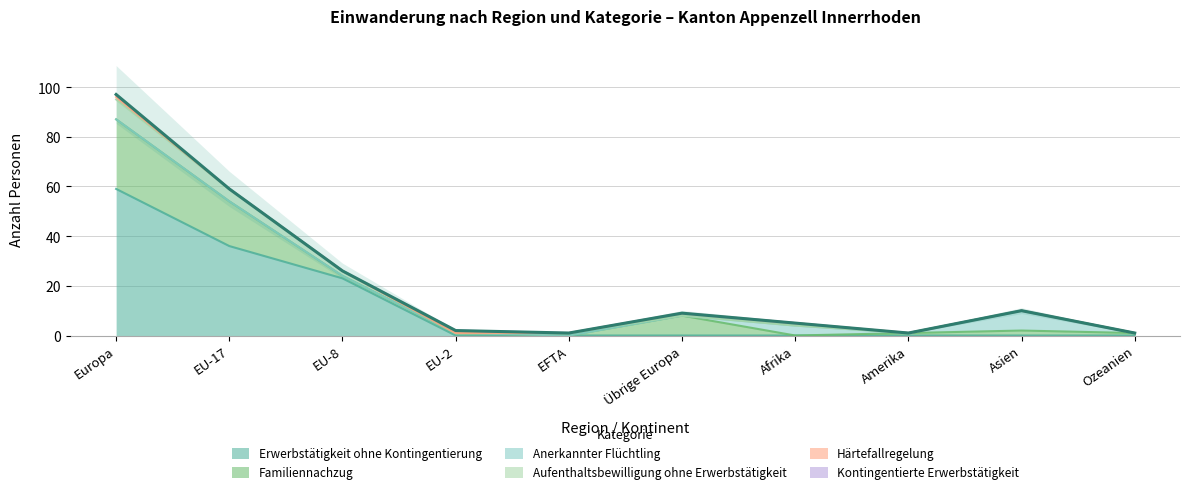

Does the chart have visible grid lines?

Yes